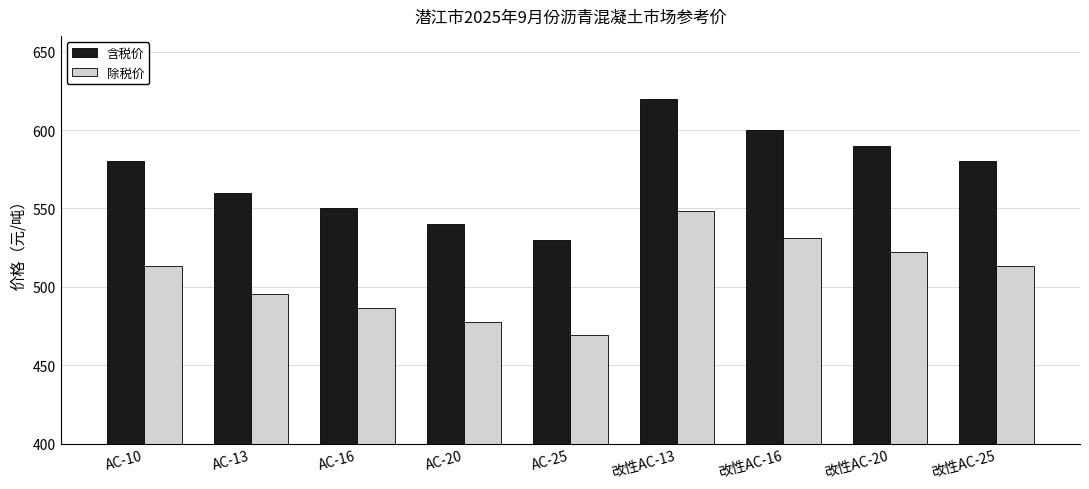

Which series has the largest range (max minus min)?

含税价